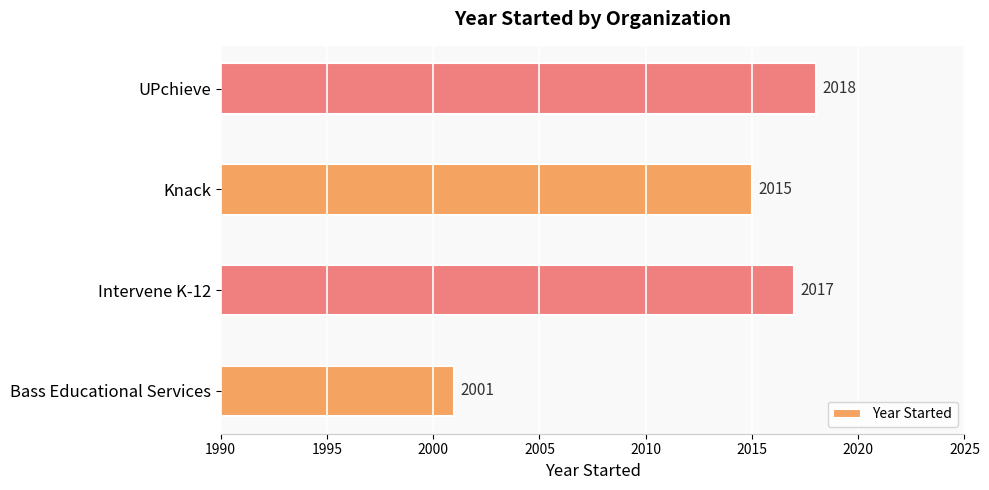

What value does the data have at Knack, to the nearest 10?

2020